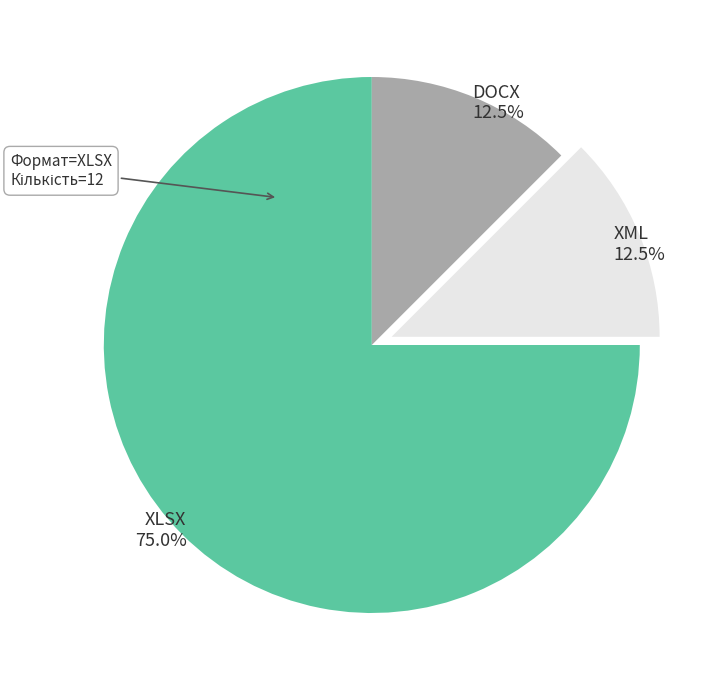

What percentage do XLSX and XML together represent?

87.5%